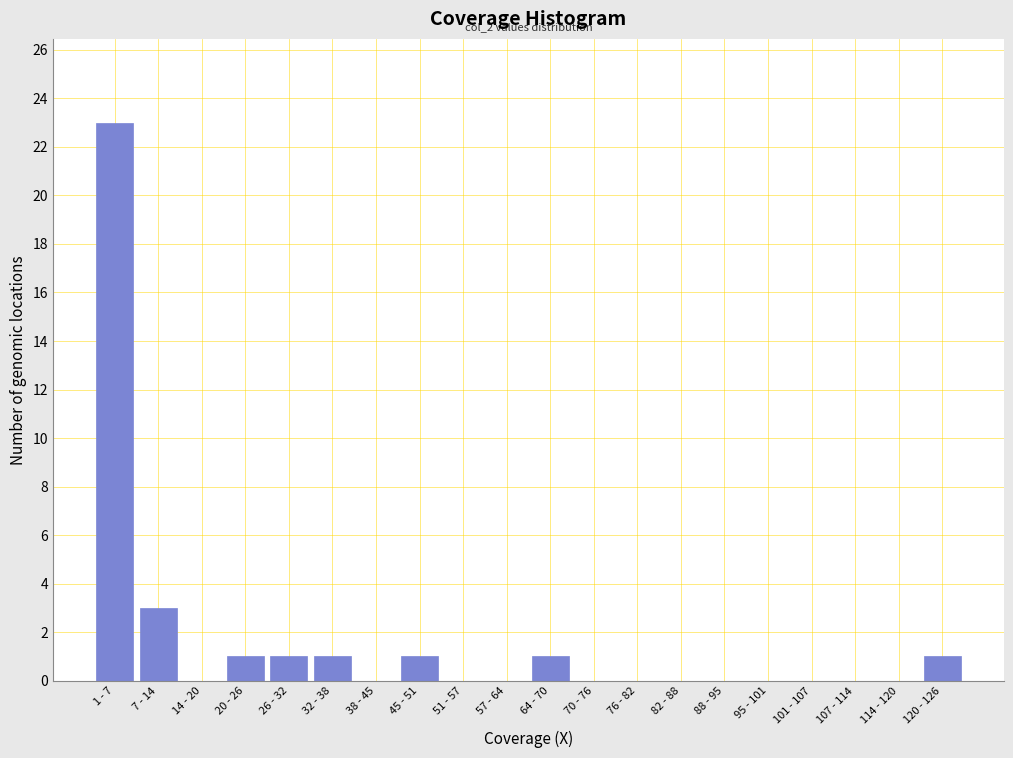

Reading left to right, extract all data points from this chart.

1 - 7=23	7 - 14=3	14 - 20=0	20 - 26=1	26 - 32=1	32 - 38=1	38 - 45=0	45 - 51=1	51 - 57=0	57 - 64=0	64 - 70=1	70 - 76=0	76 - 82=0	82 - 88=0	88 - 95=0	95 - 101=0	101 - 107=0	107 - 114=0	114 - 120=0	120 - 126=1